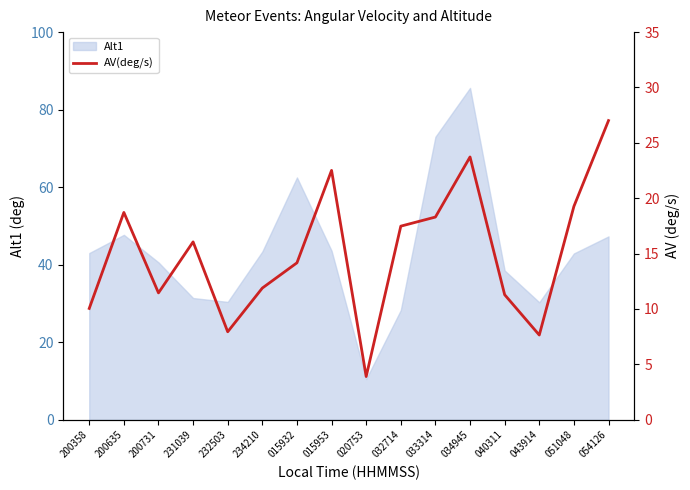

Does the chart display data point markers on the line(s)?

No